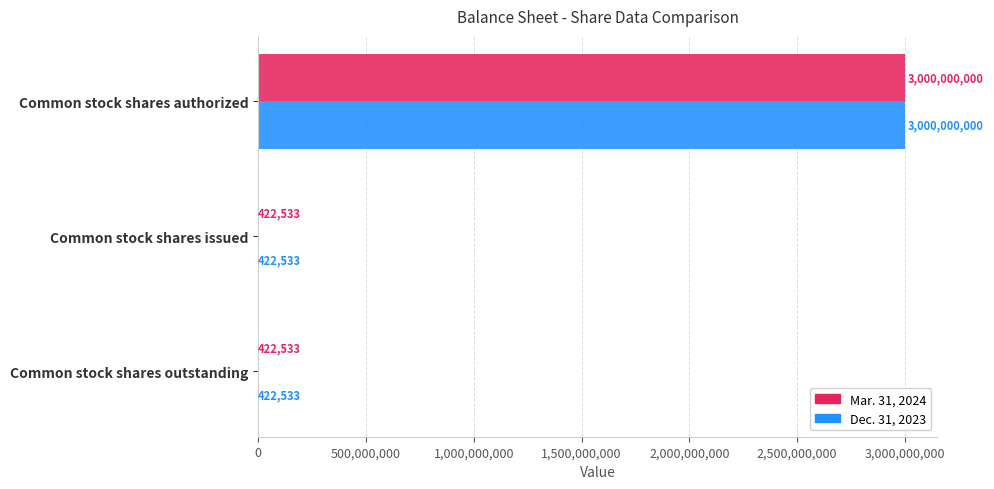

What is the sum of the Dec. 31, 2023 values at Common stock shares outstanding and Common stock shares issued?

845066